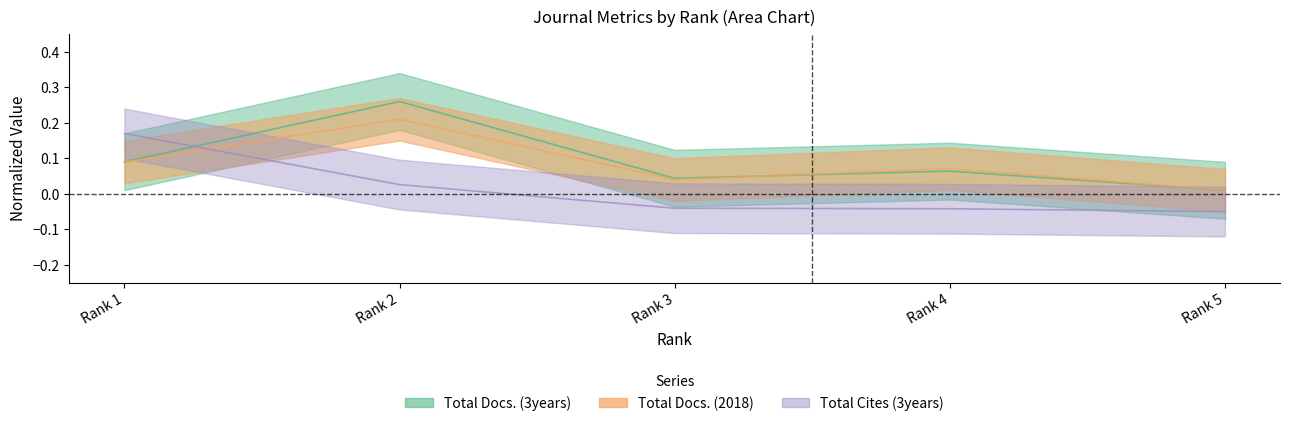

The Total Docs. (2018) series shows 0.1 at Rank 2. True or false?

False